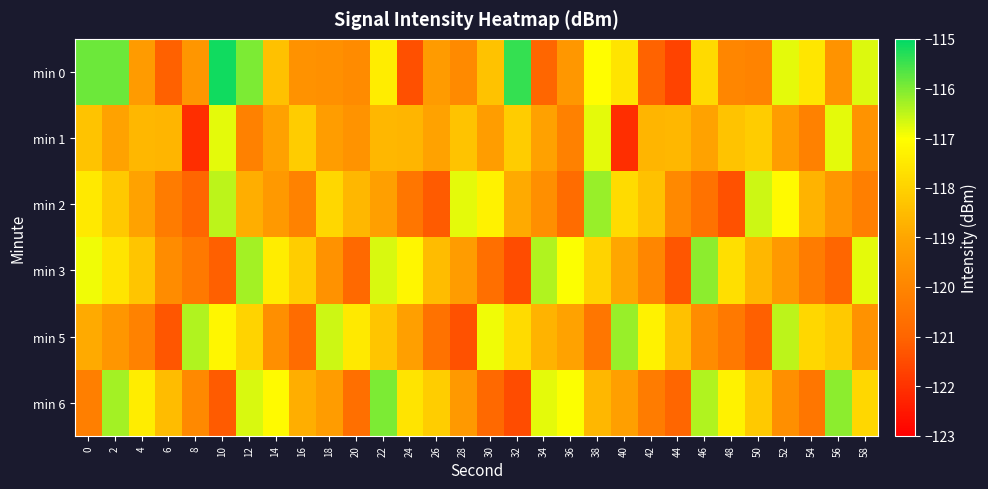

Rank the series at 48 from highest to lowest value.

min 6, min 3, min 1, min 0, min 5, min 2